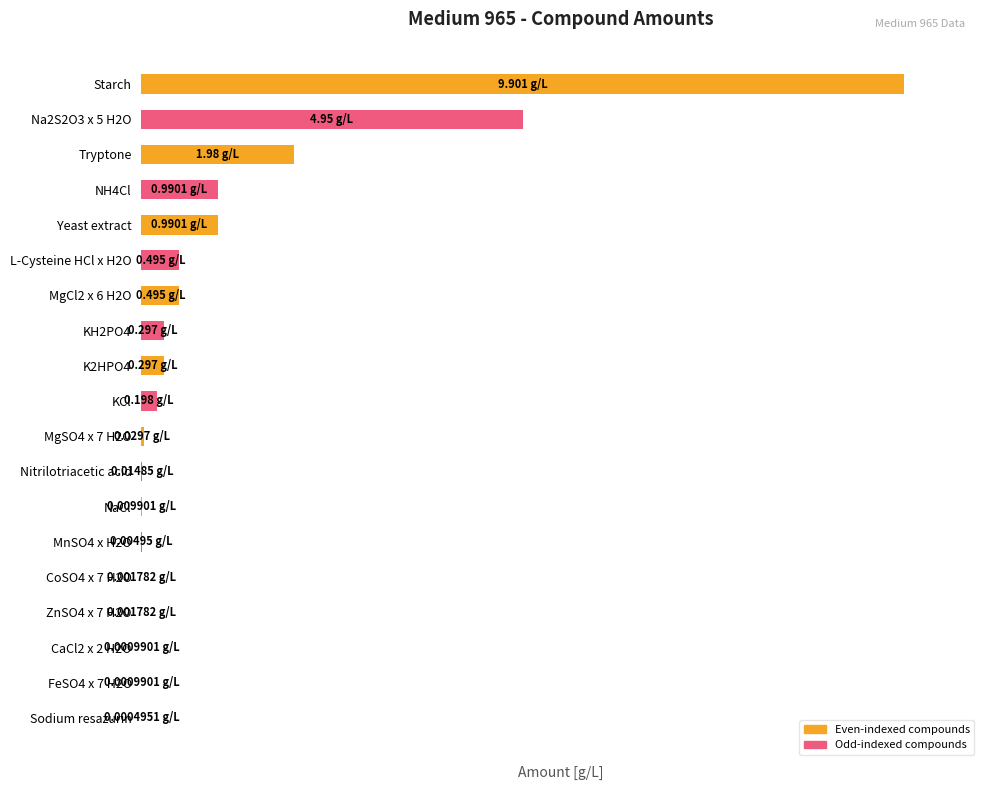

List the labels in order of value, smallest first.

Sodium resazurin, CaCl2 x 2 H2O, FeSO4 x 7 H2O, CoSO4 x 7 H2O, ZnSO4 x 7 H2O, MnSO4 x H2O, NaCl, Nitrilotriacetic acid, MgSO4 x 7 H2O, KCl, KH2PO4, K2HPO4, L-Cysteine HCl x H2O, MgCl2 x 6 H2O, NH4Cl, Yeast extract, Tryptone, Na2S2O3 x 5 H2O, Starch